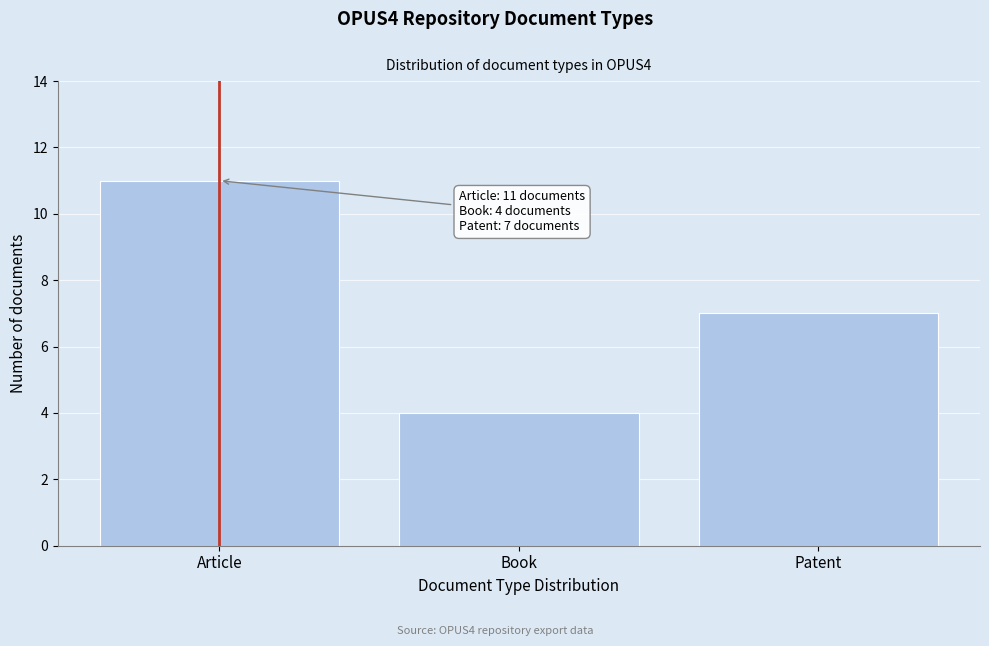

Reading right to left, list all the values displayed in this chart.

7	4	11